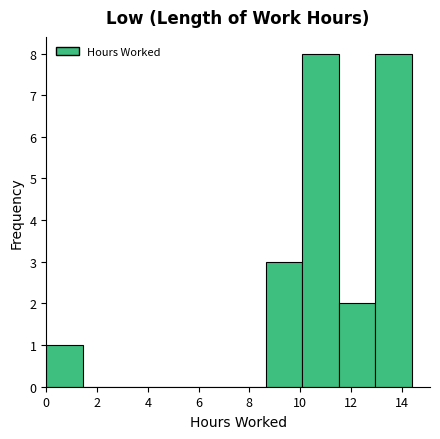

Reading left to right, transcribe this chart: for each bar, give the range it covers on the x-axis and its height. Neither the bar edges nor the heights are printed on the chart, so give them approximately, as read against the axes.

0.00 to 1.44: 1
1.44 to 2.88: 0
2.88 to 4.32: 0
4.32 to 5.76: 0
5.76 to 7.20: 0
7.20 to 8.64: 0
8.64 to 10.08: 3
10.08 to 11.52: 8
11.52 to 12.96: 2
12.96 to 14.40: 8